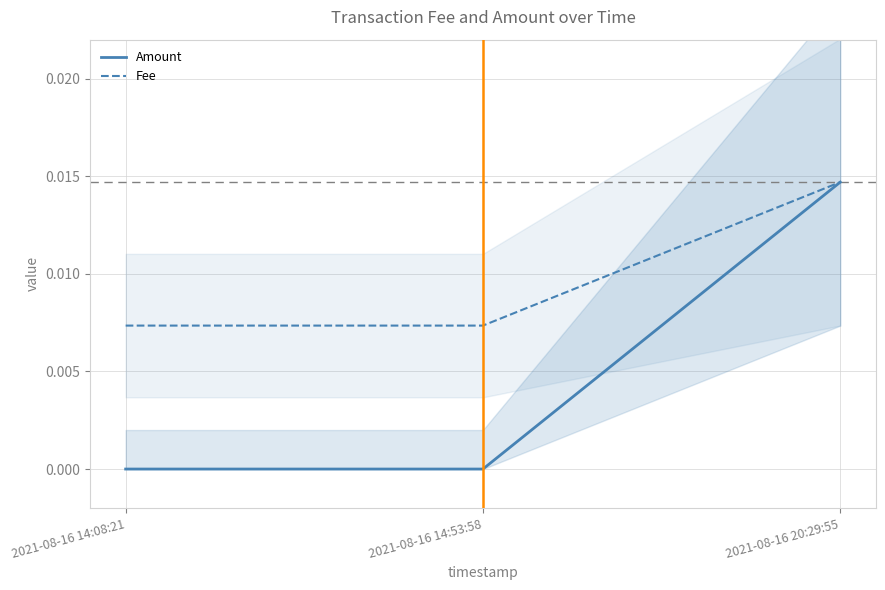

At which label does Fee reach its peak?

2021-08-16 20:29:55